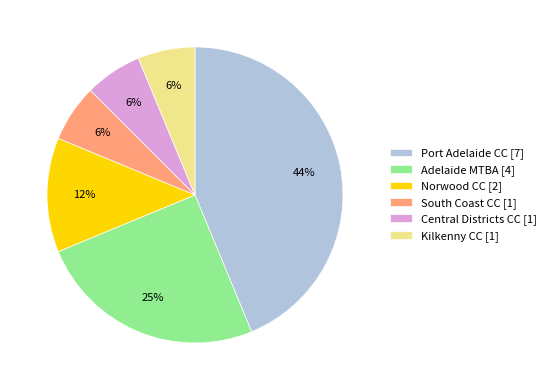

Do Norwood CC [2] and Adelaide MTBA [4] together represent more than half of the pie?

No